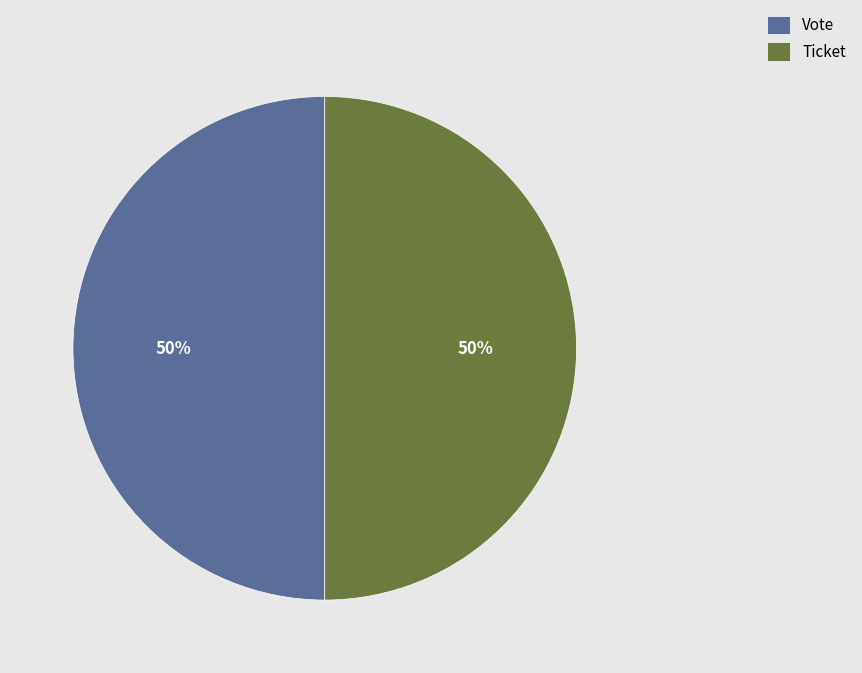

Is it true that Vote is 85% of the pie?

False